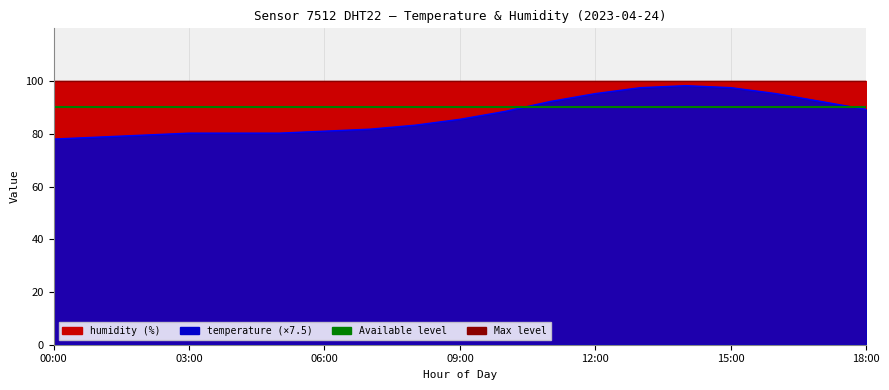

Does the chart display data point markers on the line(s)?

No